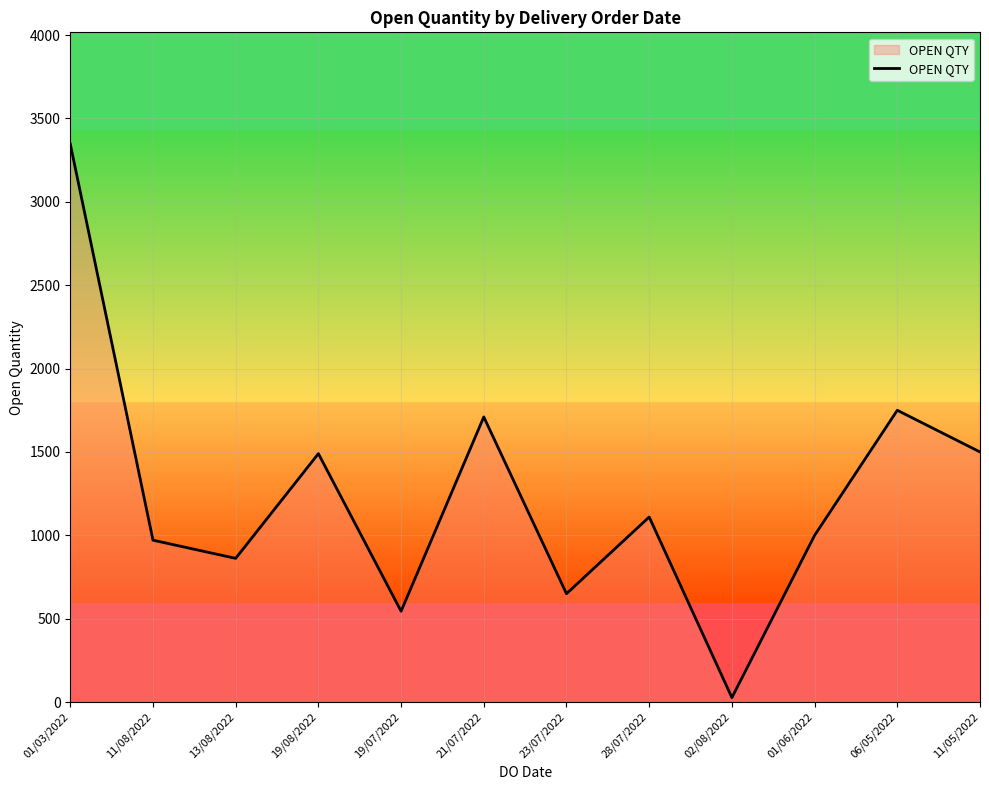

What is the average value?

1247